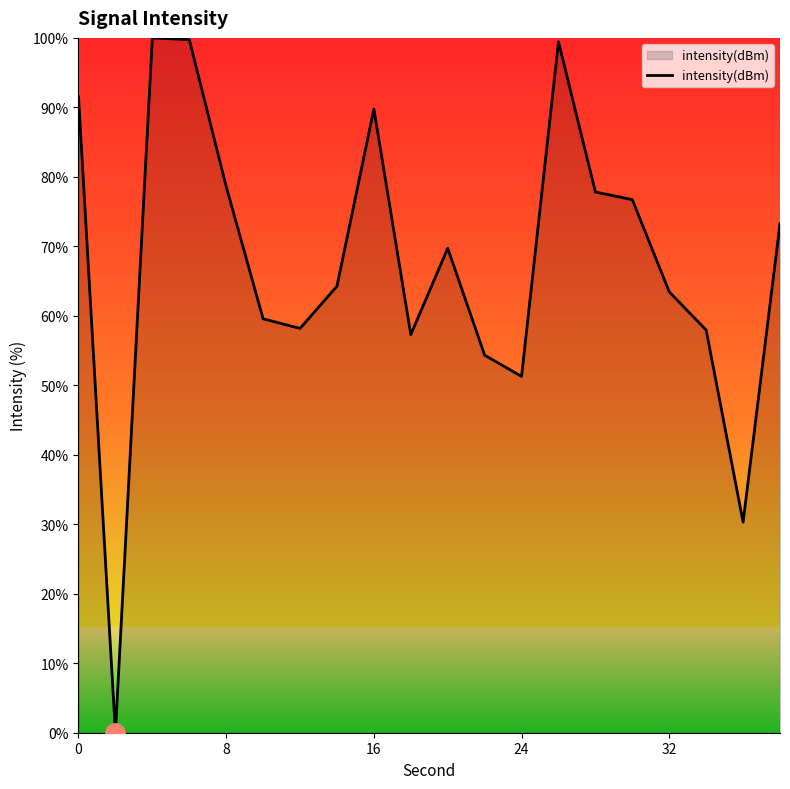

Count the number of values greater than 69.

10